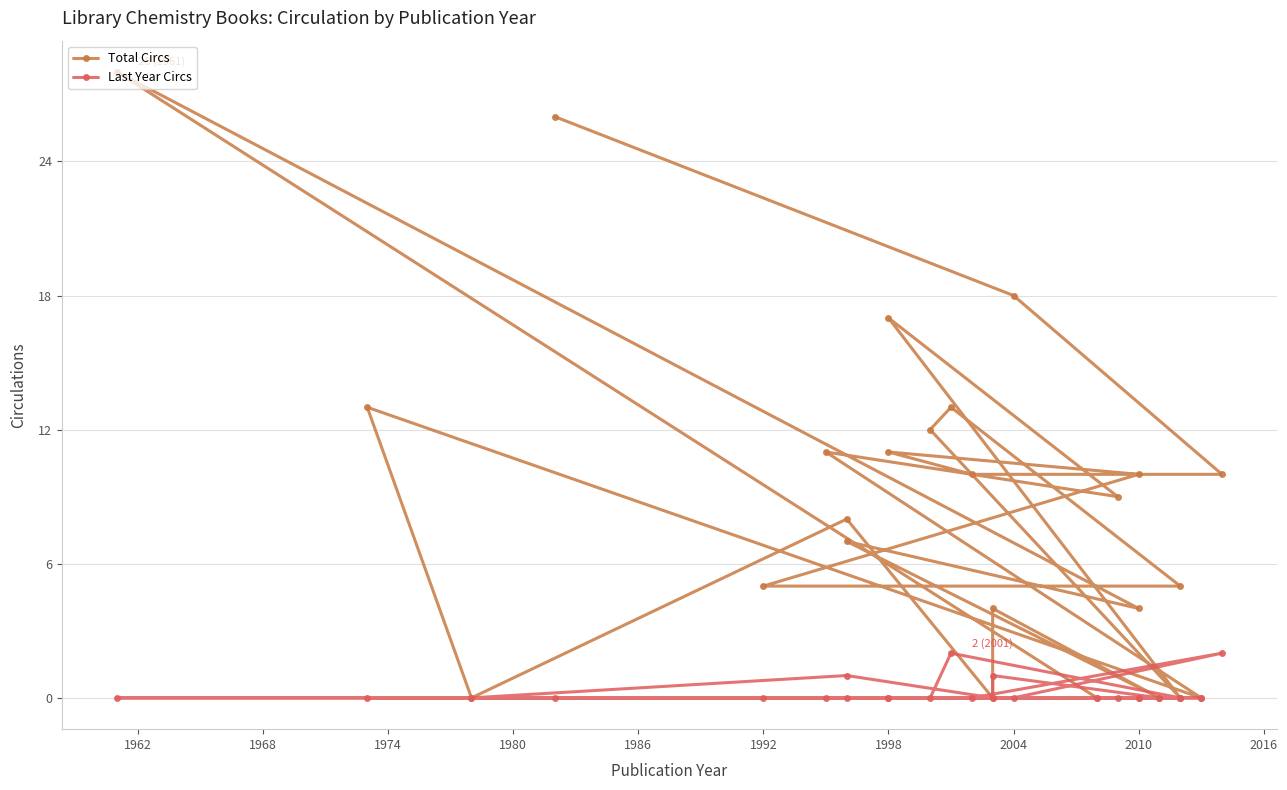

How many interior local valleys does the Last Year Circs series have?

1